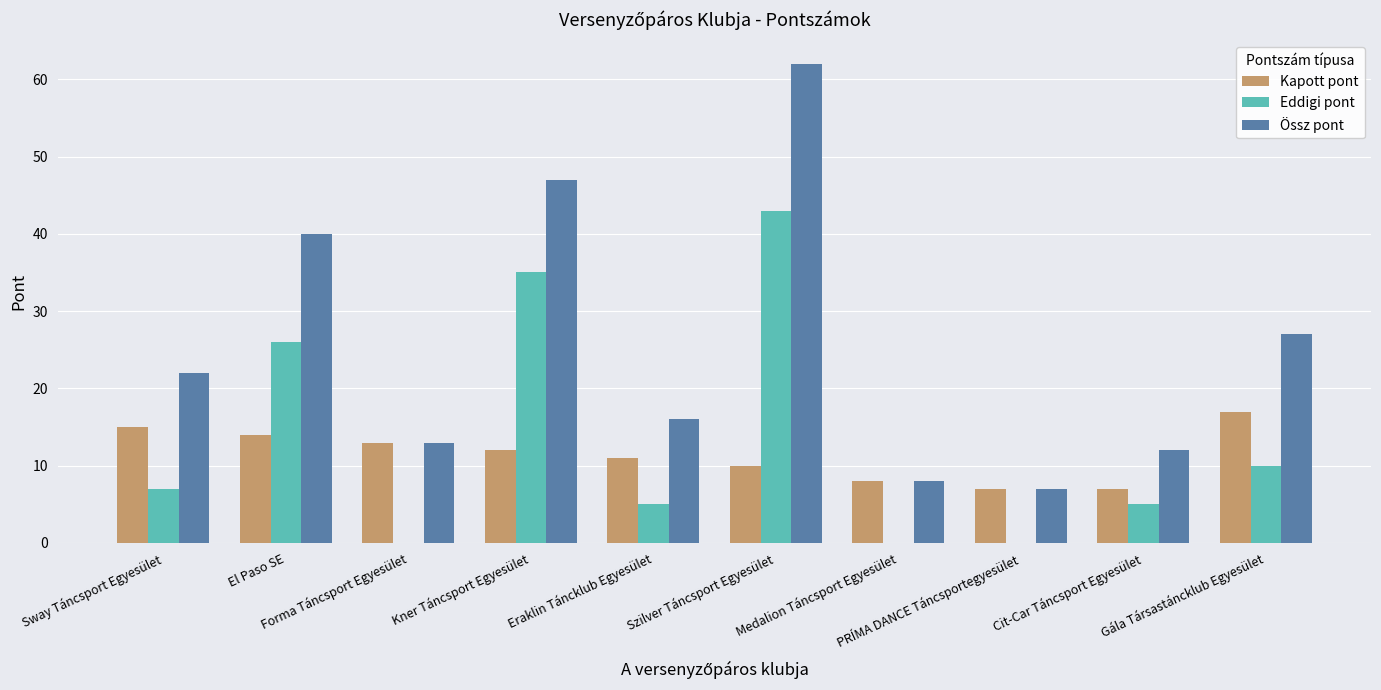

What is the maximum value shown in the chart?

62